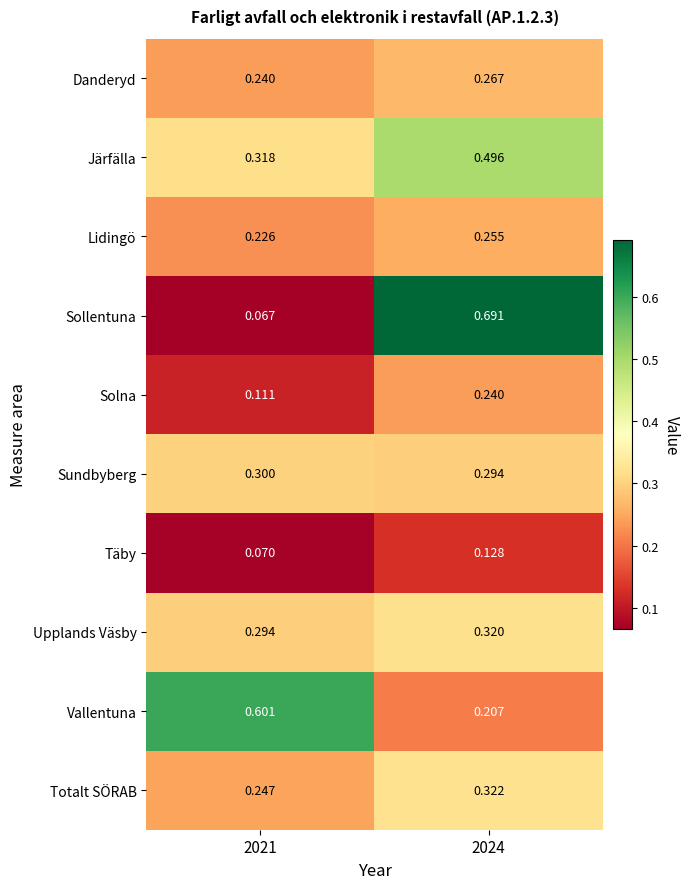

At which category does the chart reach its minimum across all series?

2021